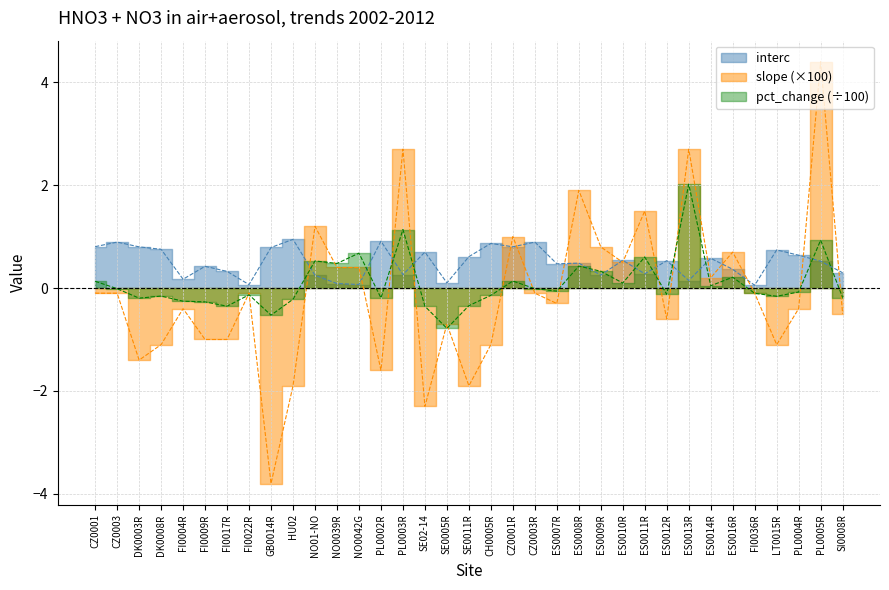

True or false: interc has a value of 0.1 at NO0042G.

False